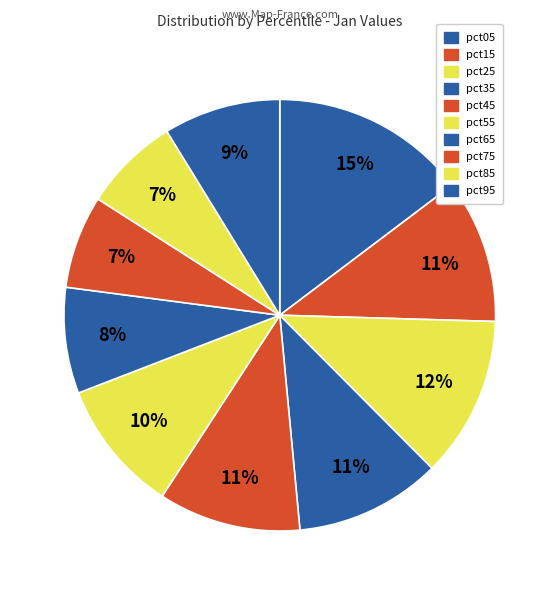

To the nearest percent, what is the difference between the largest and smallest slice percentages?

8%